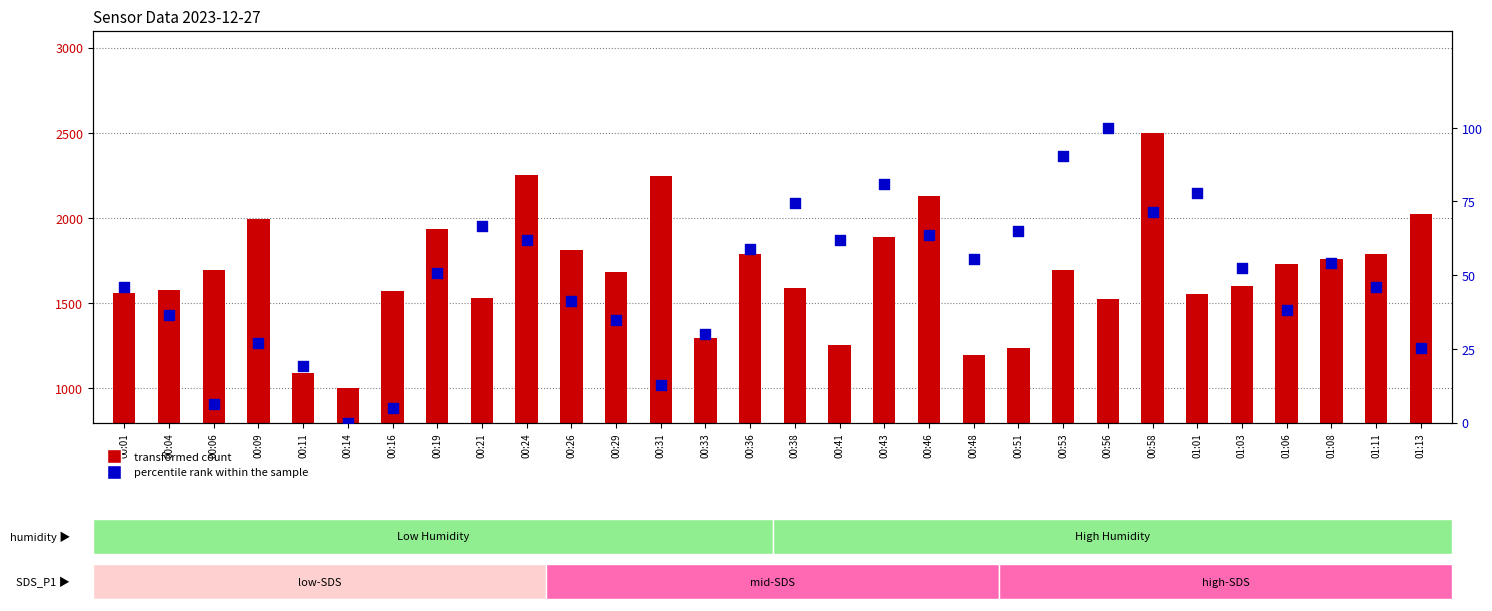

At which category is the sum across all series the highest?

00:58